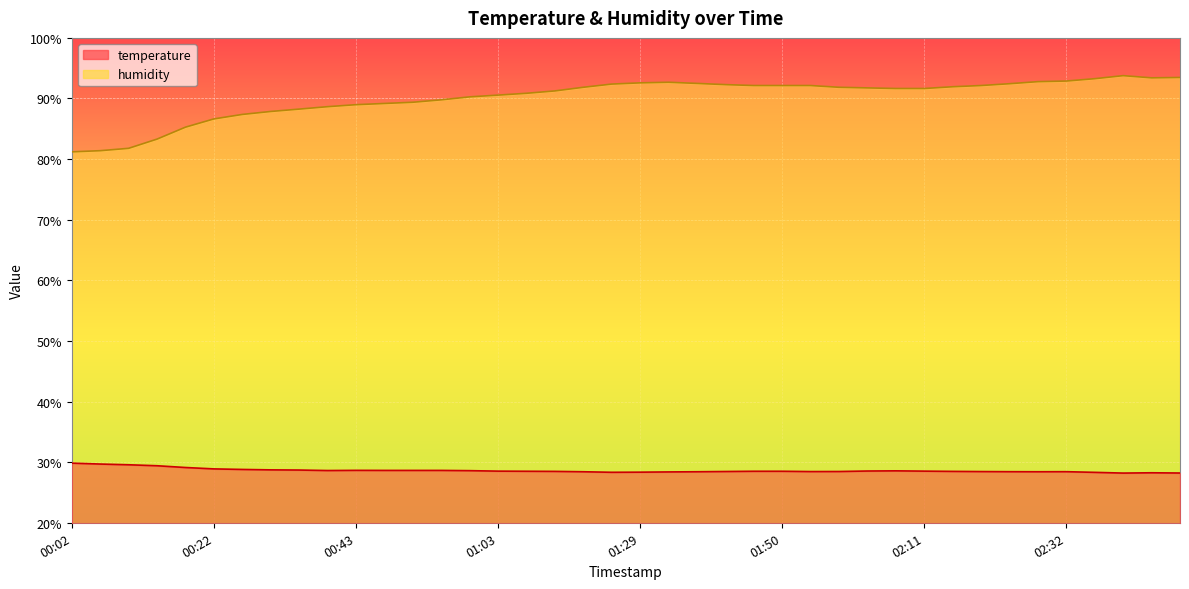

What is the sum of the humidity values at 01:07 and 00:51?

180.2